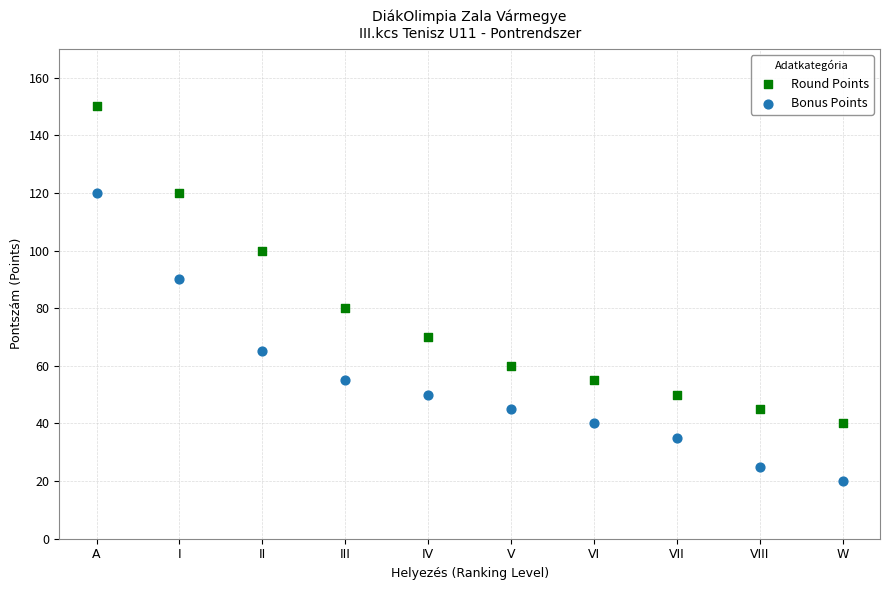

Which series has the widest spread of Y values?

Round Points